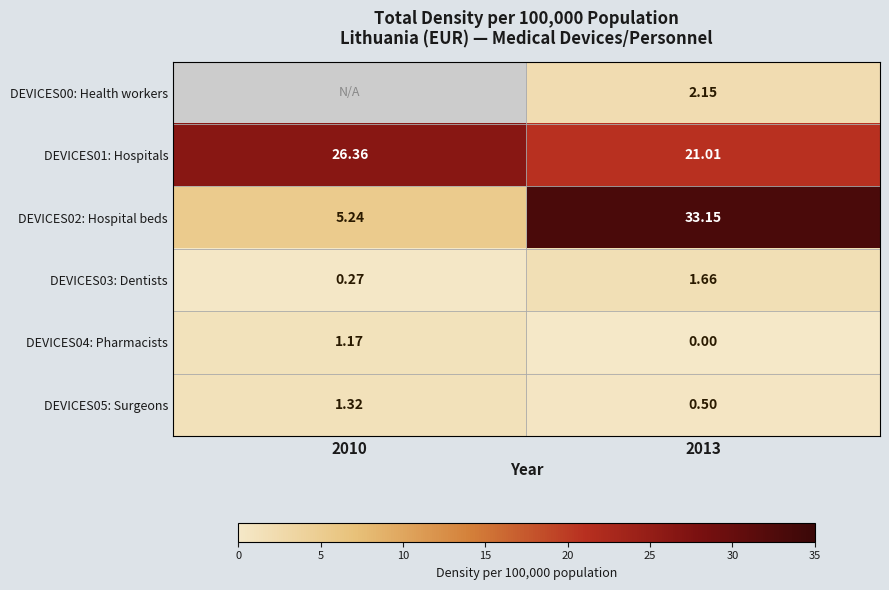

The value of DEVICES01: Hospitals at 2013 is 36.4. True or false?

False